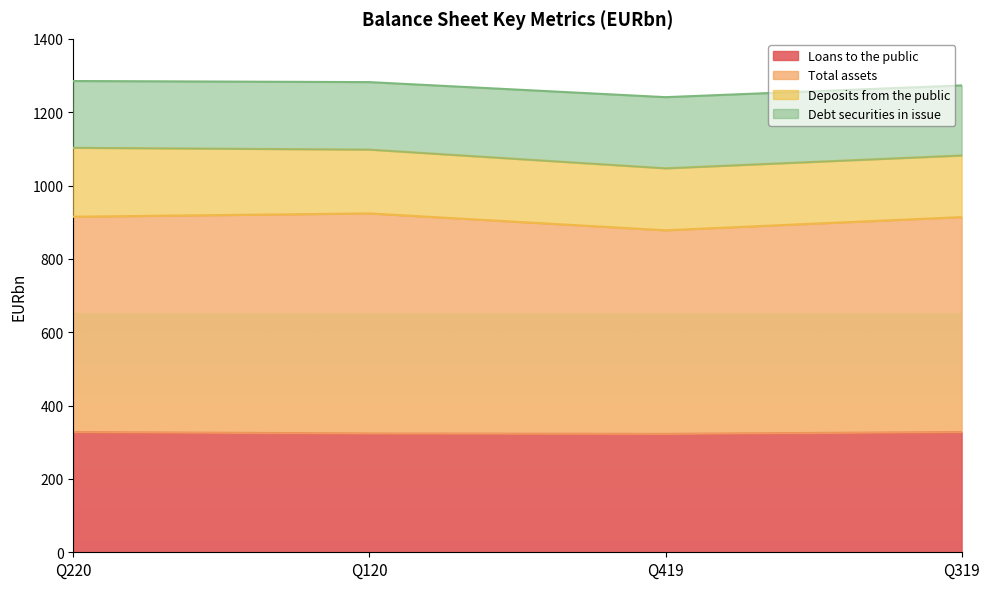

Rank the categories by Loans to the public value from lowest to highest.

Q419, Q120, Q220, Q319